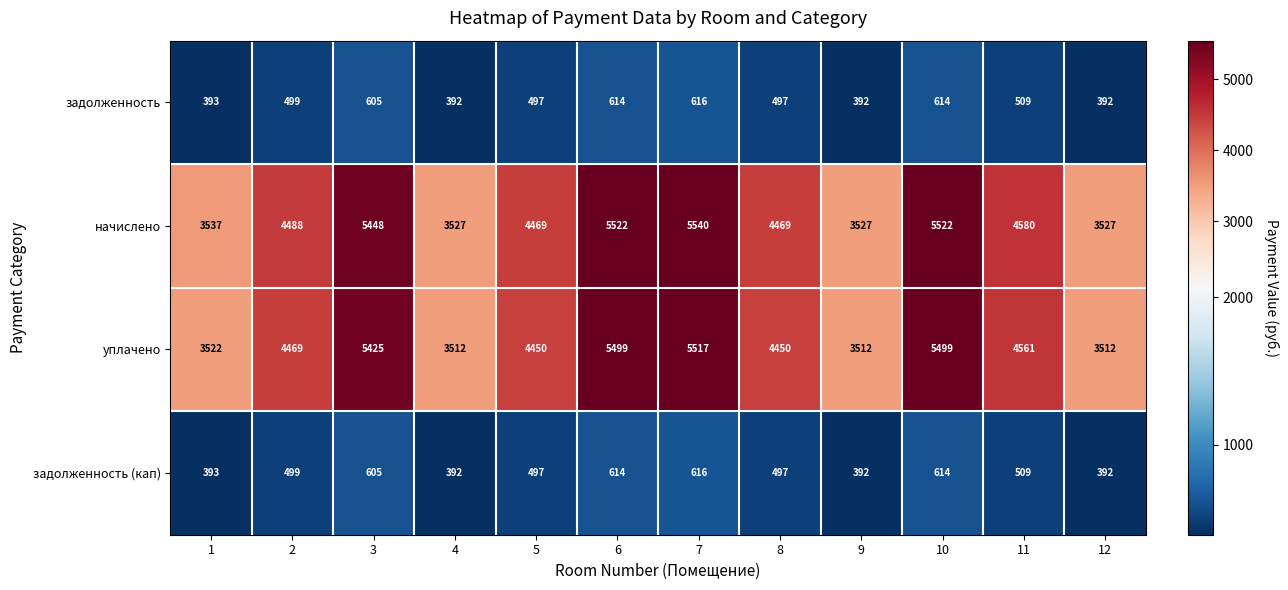

What is the difference between the maximum and minimum values in the задолженность (кап) series?

224